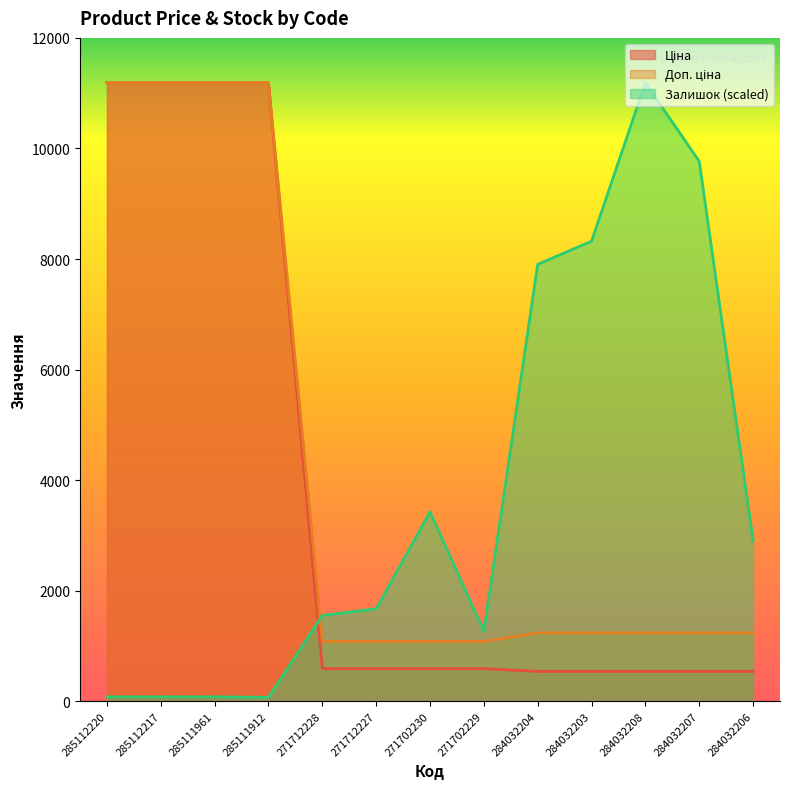

Reading left to right, transcribe all the data shown in this chart.

Ціна: 11188.2	11188.2	11188.2	11188.2	589.9	589.9	589.9	589.9	539.0	539.0	539.0	539.0	539.0
Доп. ціна: 11188.2	11188.2	11188.2	11188.2	1081.7	1081.7	1081.7	1081.7	1235.4	1235.4	1235.4	1235.4	1235.4
Залишок: 79.2	79.2	79.2	69.9	1551.7	1672.9	3424.9	1267.5	7903.0	8322.4	11188.2	9766.9	2907.7